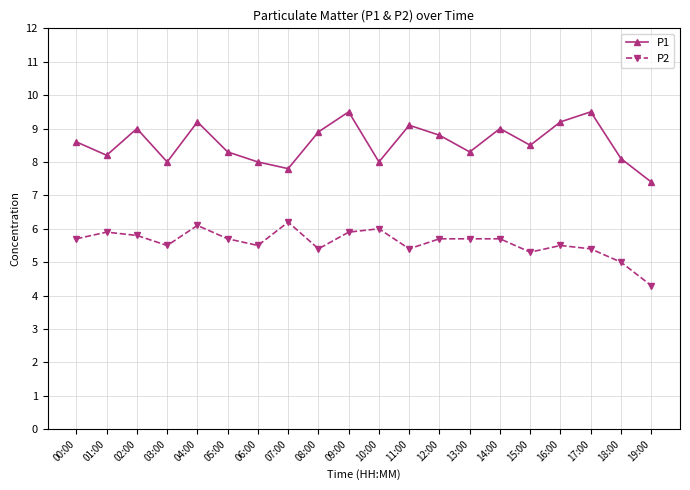

What is the average value of the P2 series?

5.6